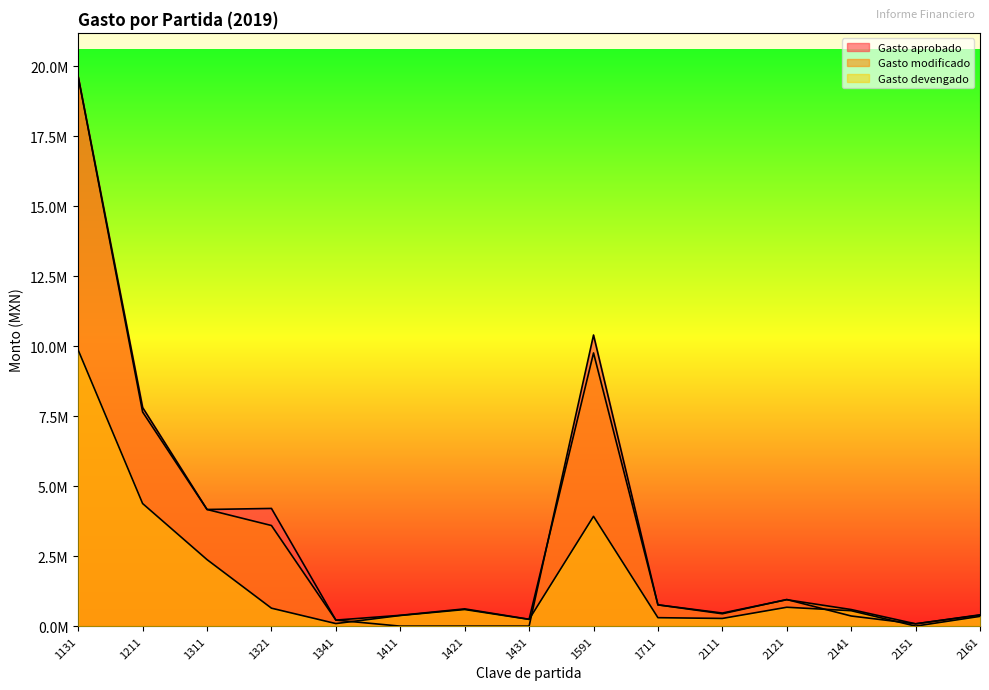

How many interior local valleys does the Gasto modificado series have?

4